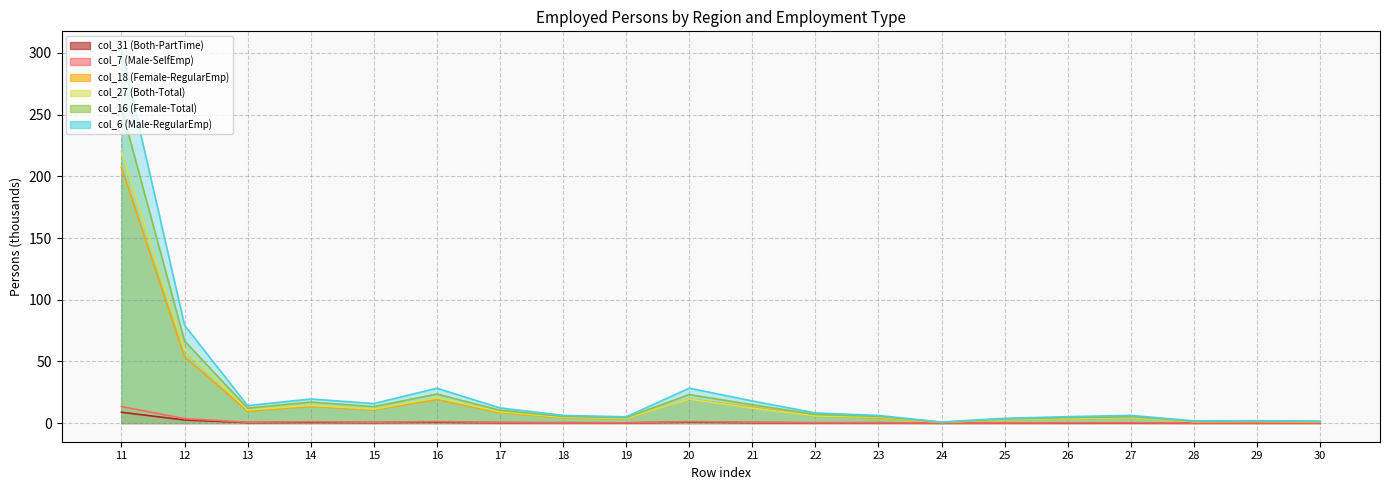

Which has a higher value, 22 or 26?

22